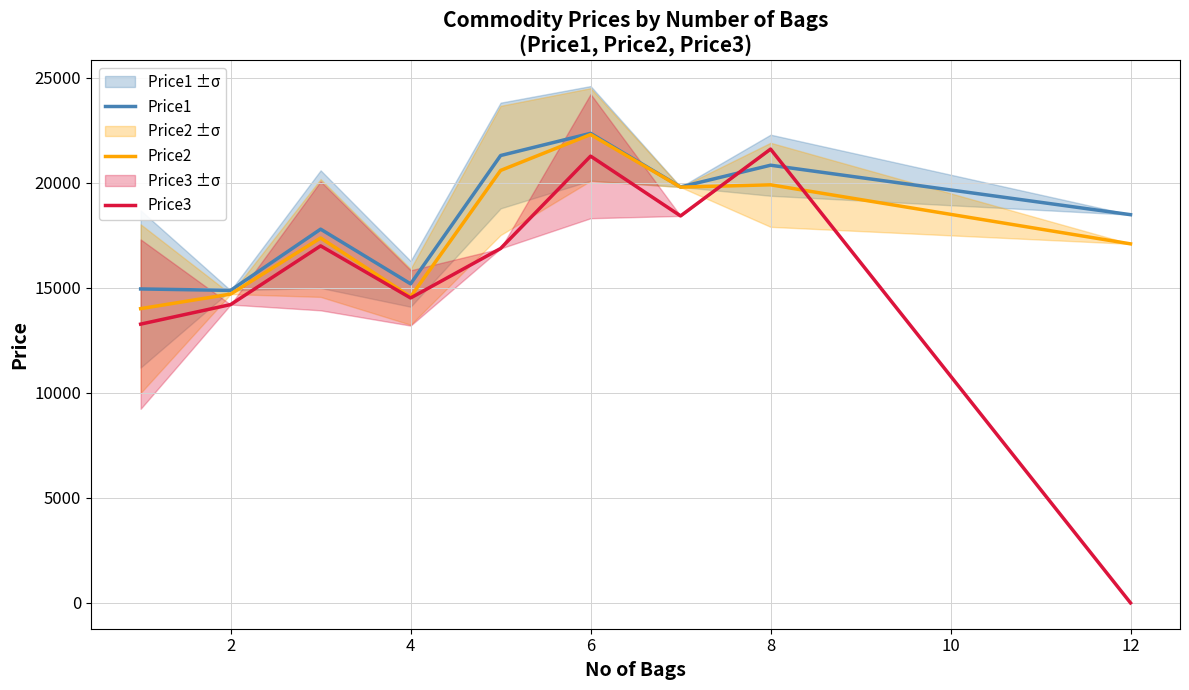

What is the minimum value for Price1?

14874.0